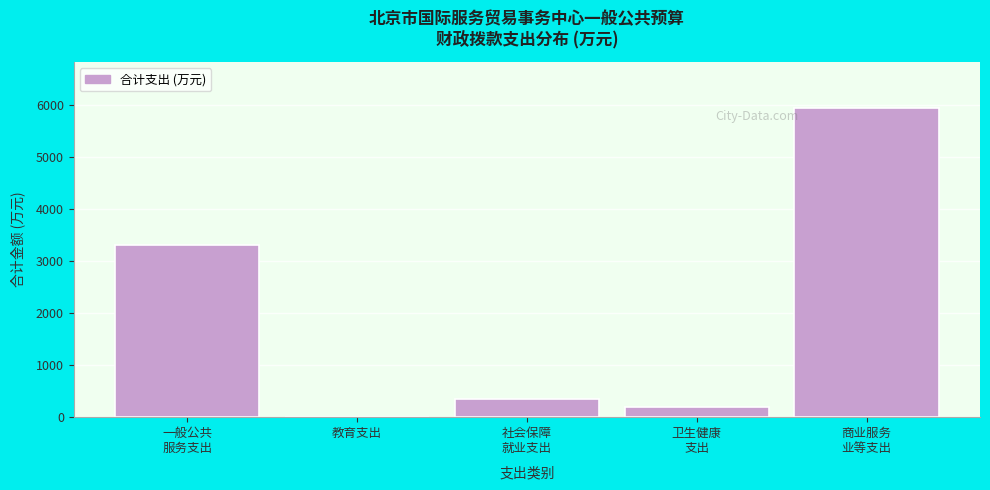

What is the sum of all values?

9794.9